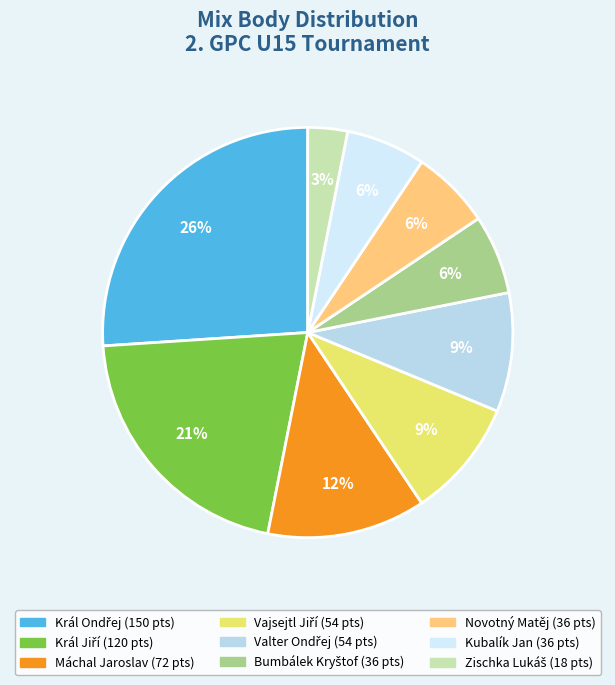

Does any single category account for the majority?

No